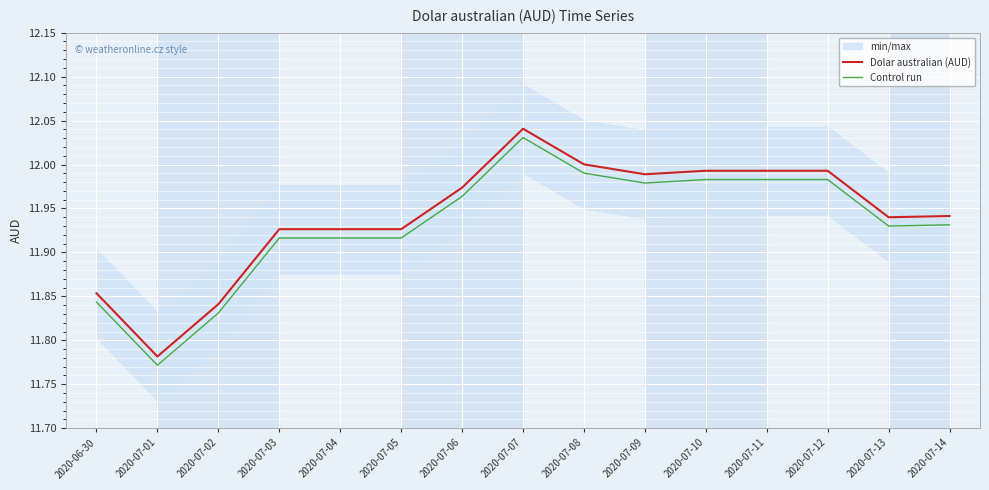

How many interior local valleys does the Dolar australian (AUD) series have?

3